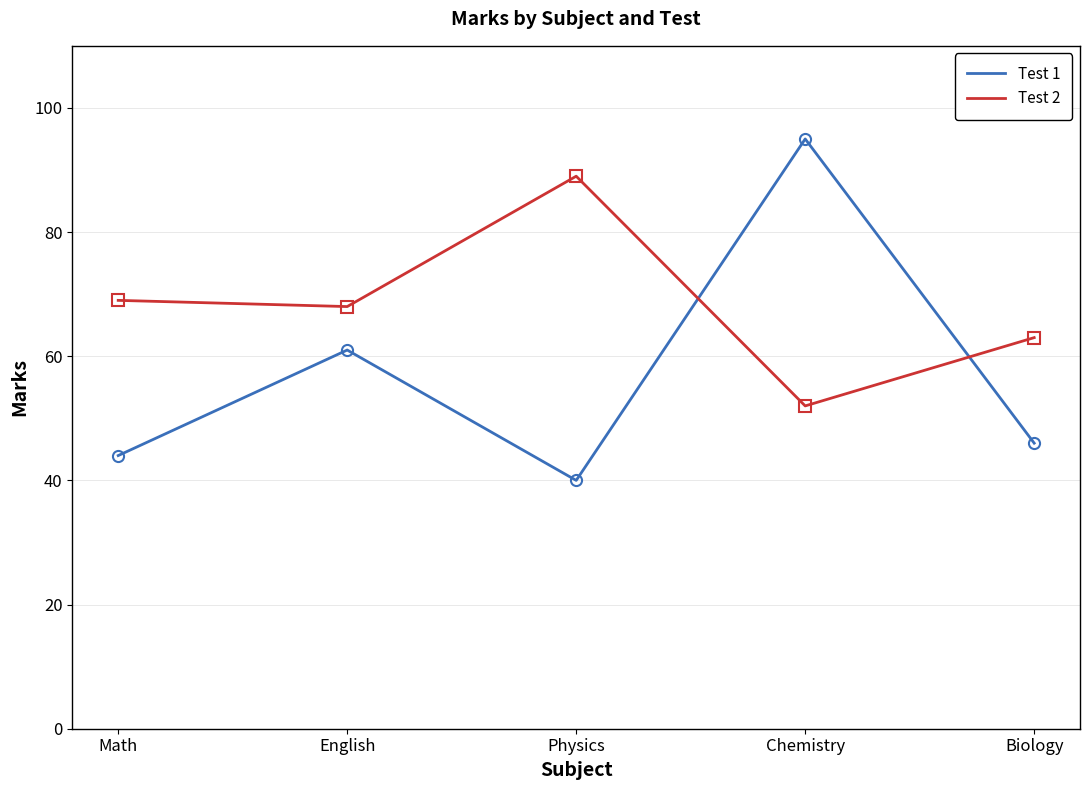

What is the minimum value for Test 2?

52